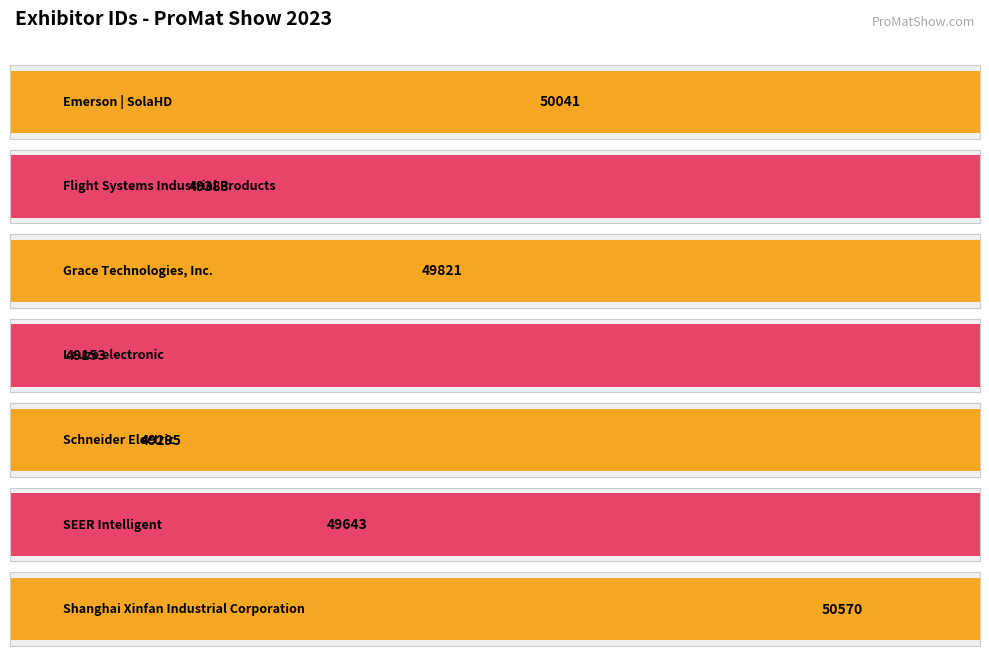

At which label does the data first exceed 49643?

Emerson | SolaHD